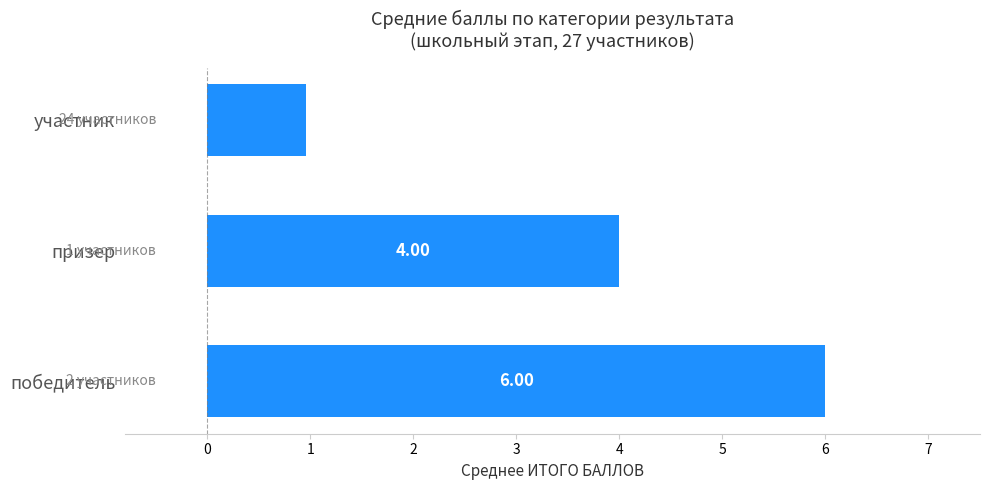

What is the difference between the maximum and minimum values?

5.0